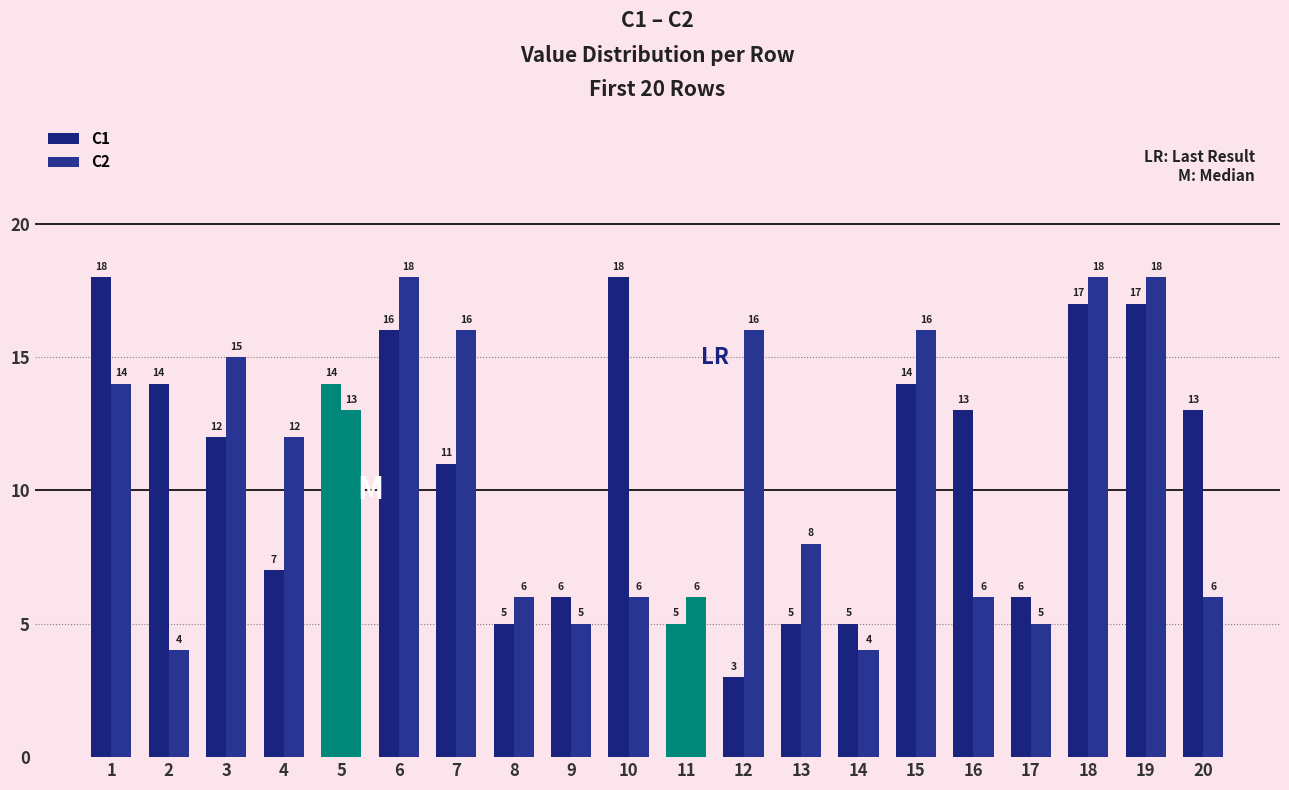

Rank the series by their maximum value, from highest to lowest.

C1, C2